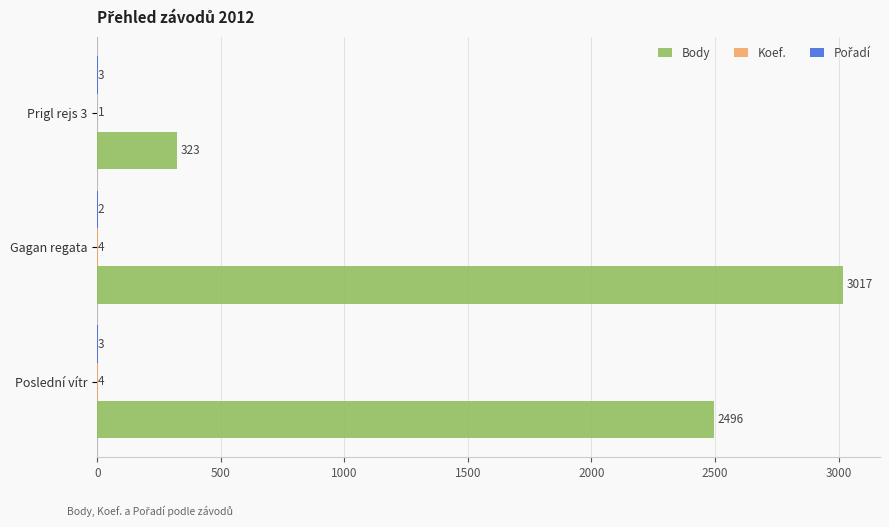

The Body series shows 323 at Prigl rejs 3. True or false?

True